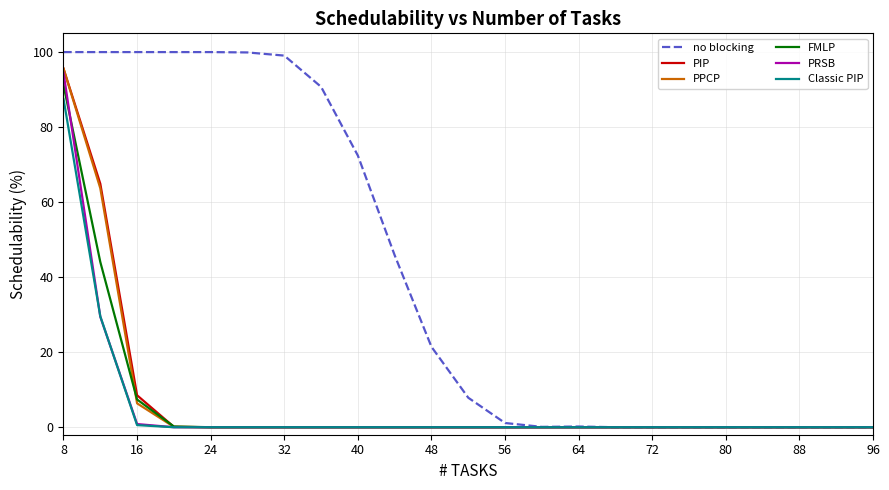

What are all the series names shown in the legend?

no blocking, PIP, PPCP, FMLP, PRSB, Classic PIP